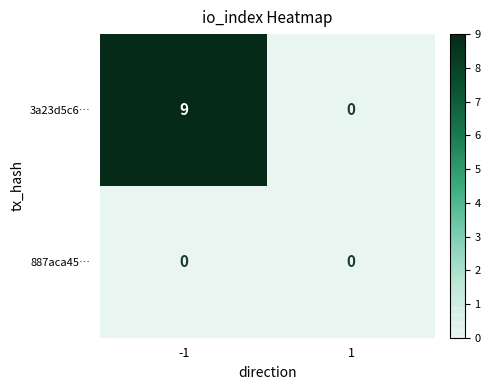

List the series in order of their peak value, highest first.

3a23d5c6…, 887aca45…